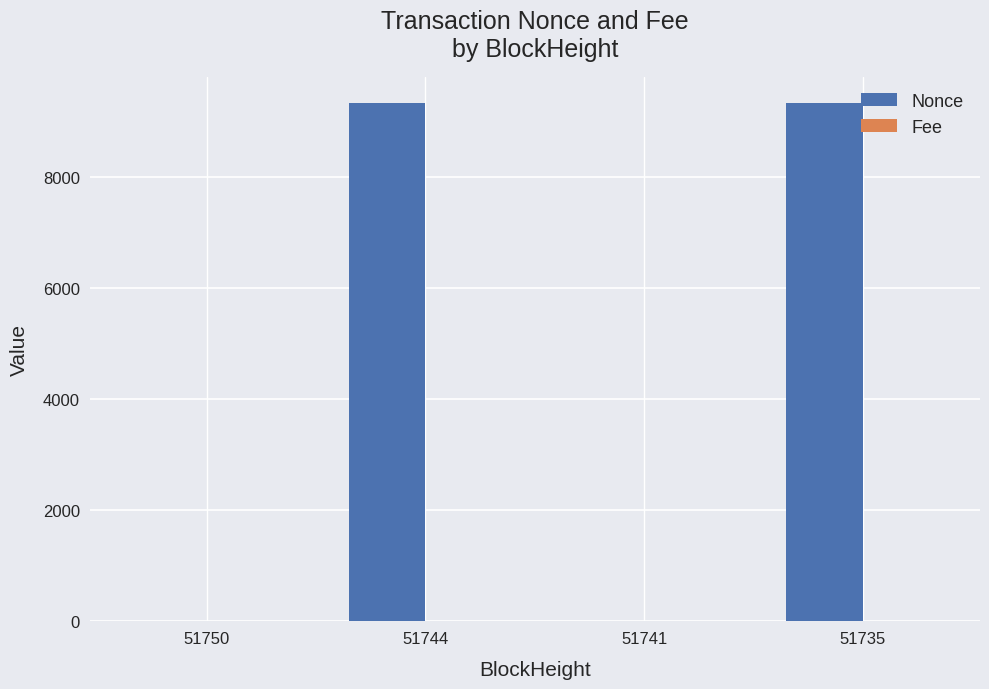

The Nonce series shows 1.0 at 51750. True or false?

True